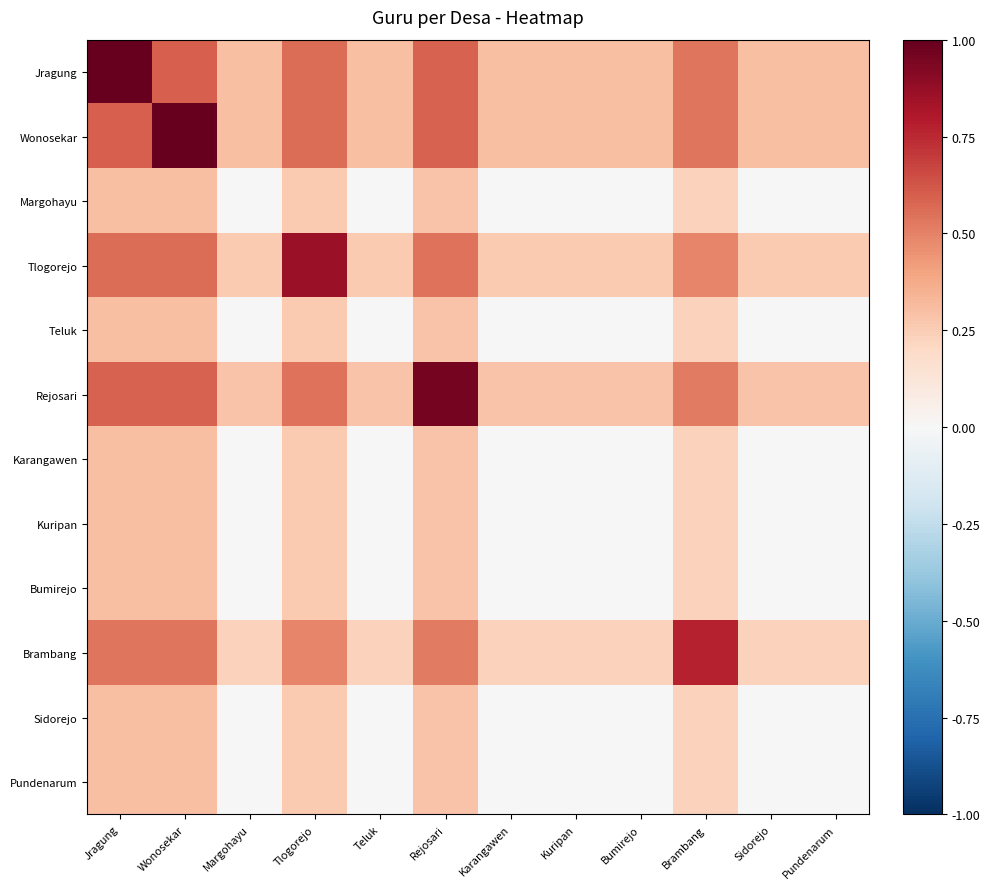

What is the difference between the highest and lowest values at Pundenarum?

0.3